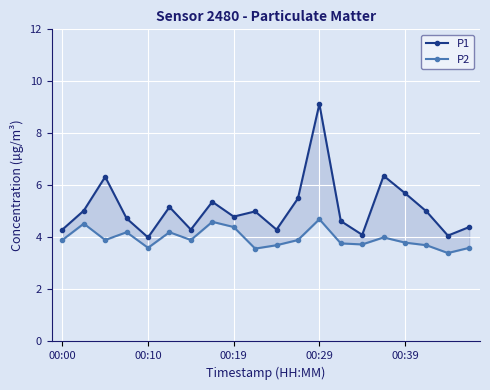

Is it true that P2 equals 1.9 at 18?

False